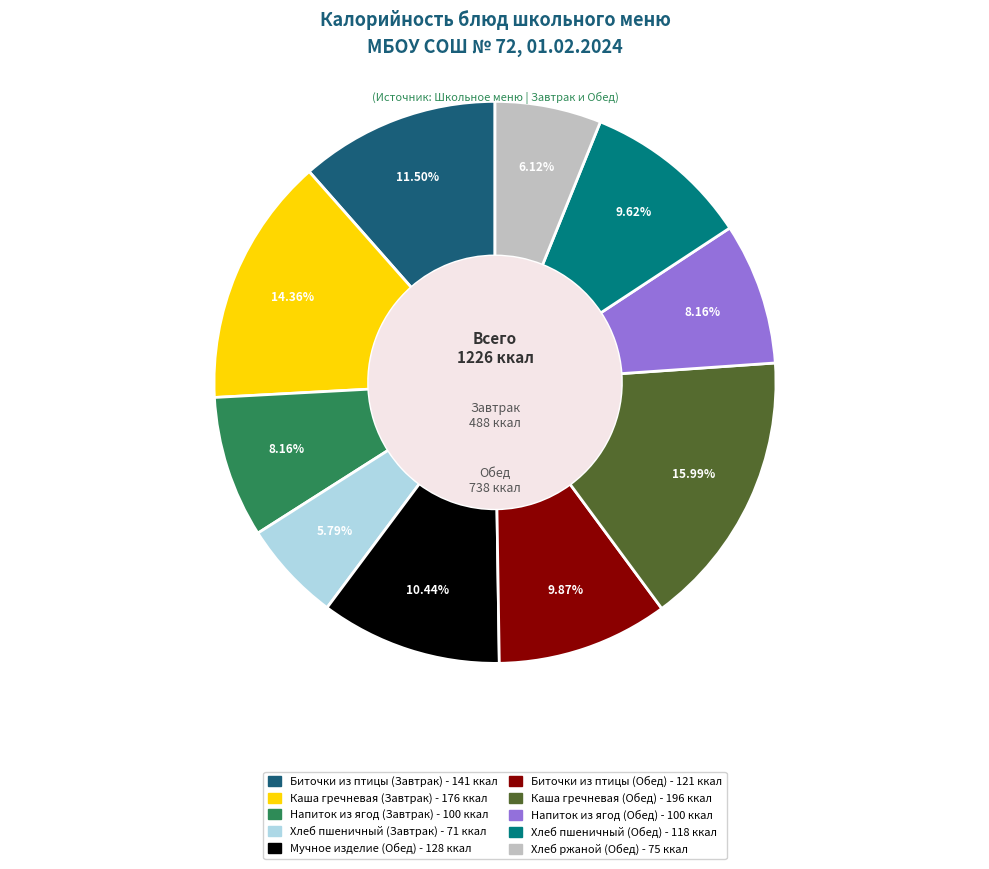

What percentage is the Мучное изделие (Обед) slice, to the nearest percent?

10%